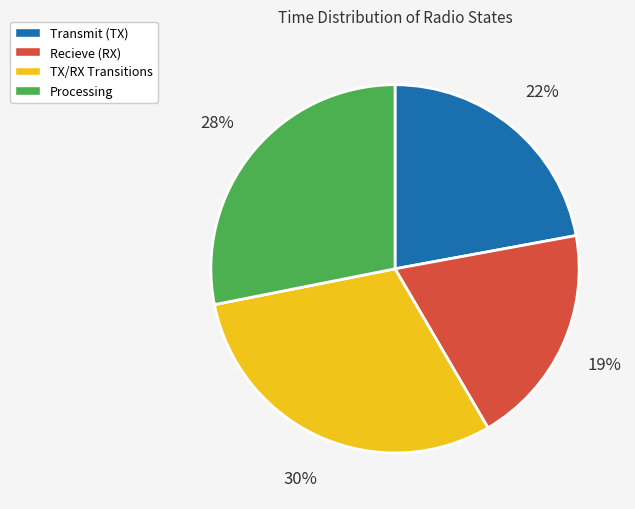

Is it true that Processing is 39% of the pie?

False